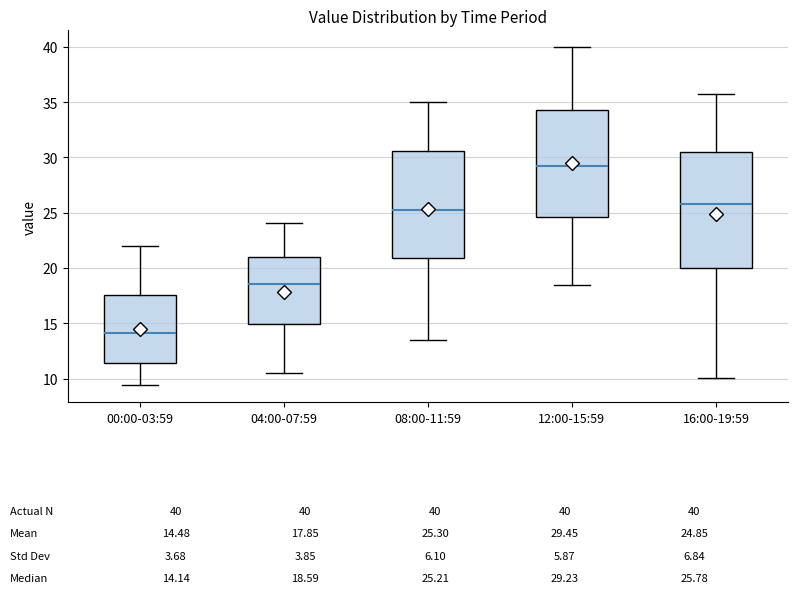

Which box has the lowest median line?

00:00-03:59